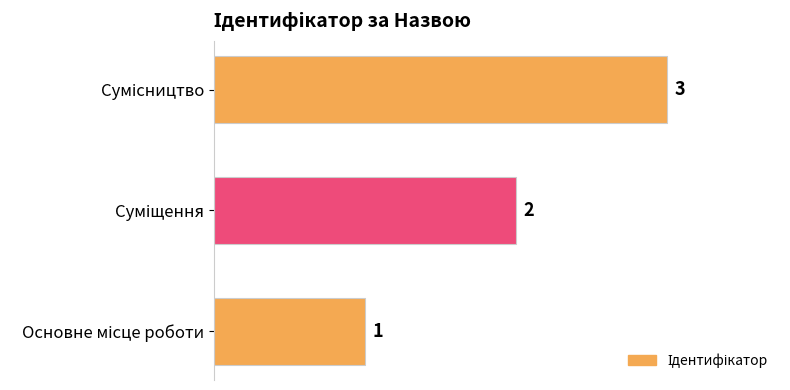

Count the number of data series in this chart.

1